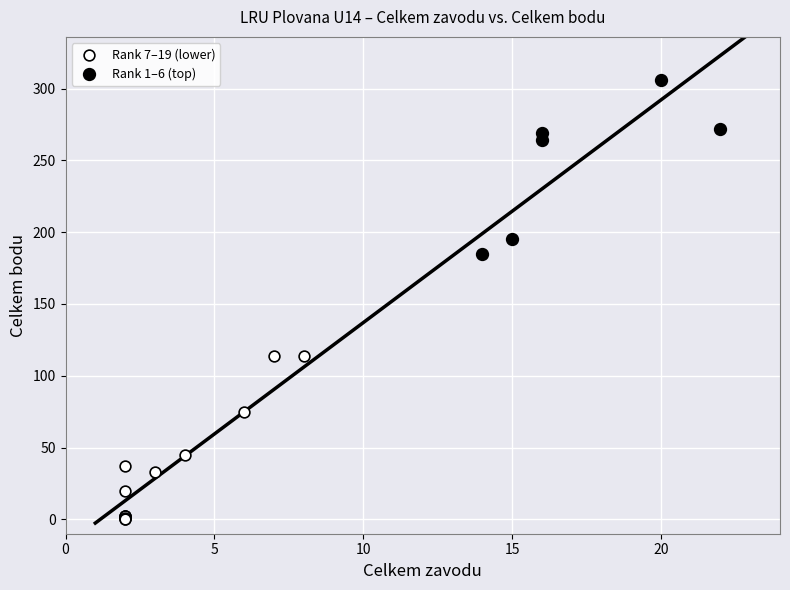

Which series reaches the minimum Y coordinate?

Rank 7–19 (lower)